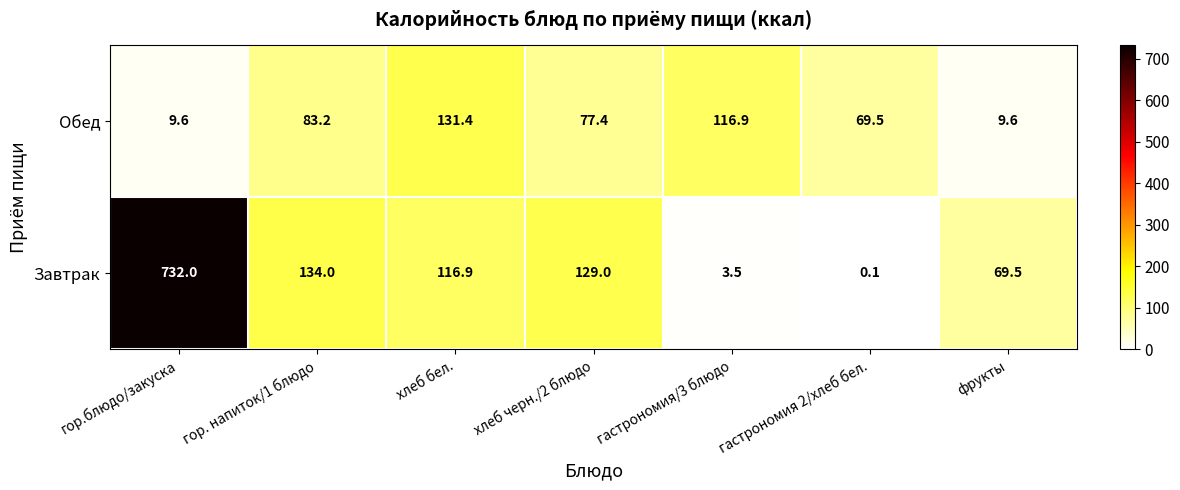

Reading right to left, extract all data points from this chart.

Обед: 9.6	69.5	116.9	77.4	131.4	83.2	9.6
Завтрак: 69.5	0.1	3.5	129.0	116.9	134.0	732.0